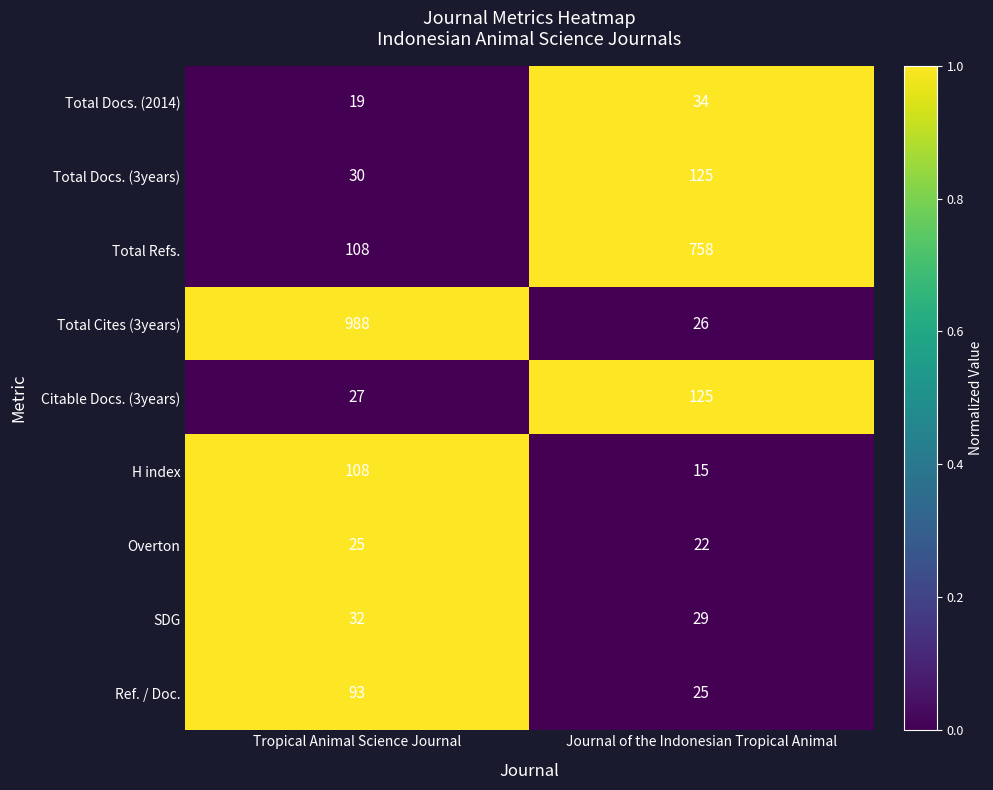

The value of Total Docs. (3years) at Journal of the Indonesian Tropical Animal is 125. True or false?

True